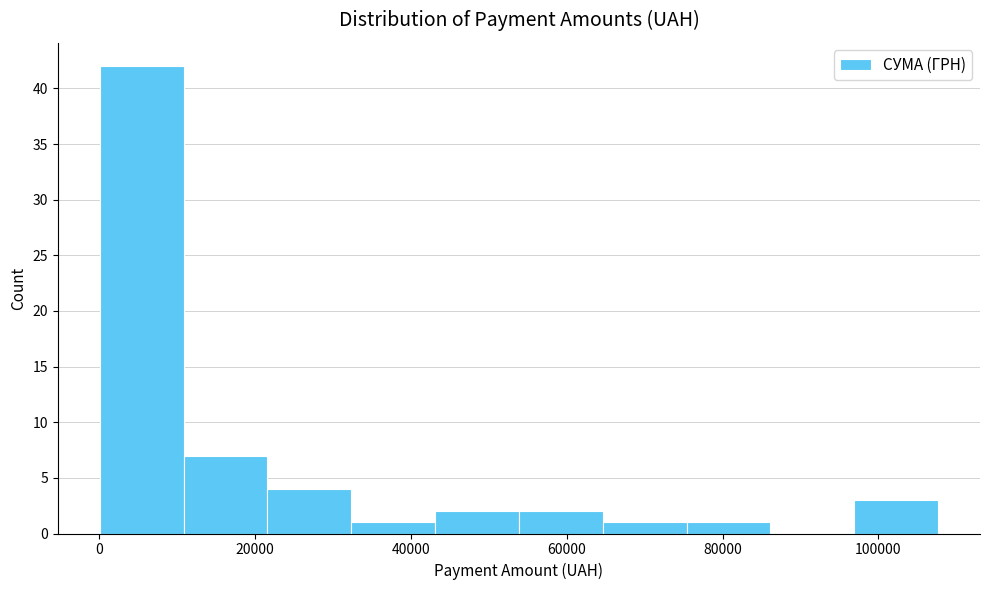

What is the height of the bar covering 76000 to 86000 on the x-axis? Neither the bar edges nor the heights are printed on the chart, so give them approximately, as read against the axes.

1